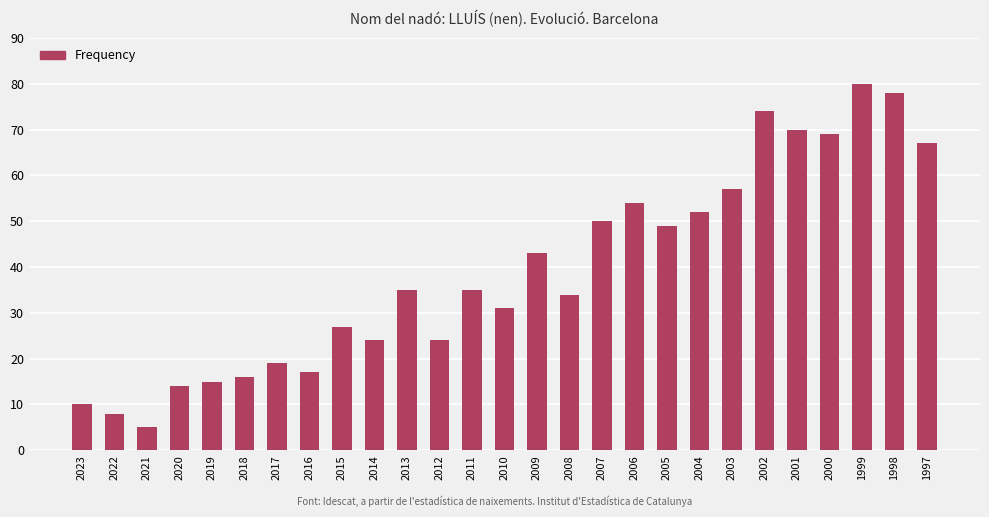

How many distinct data groups are displayed?

1